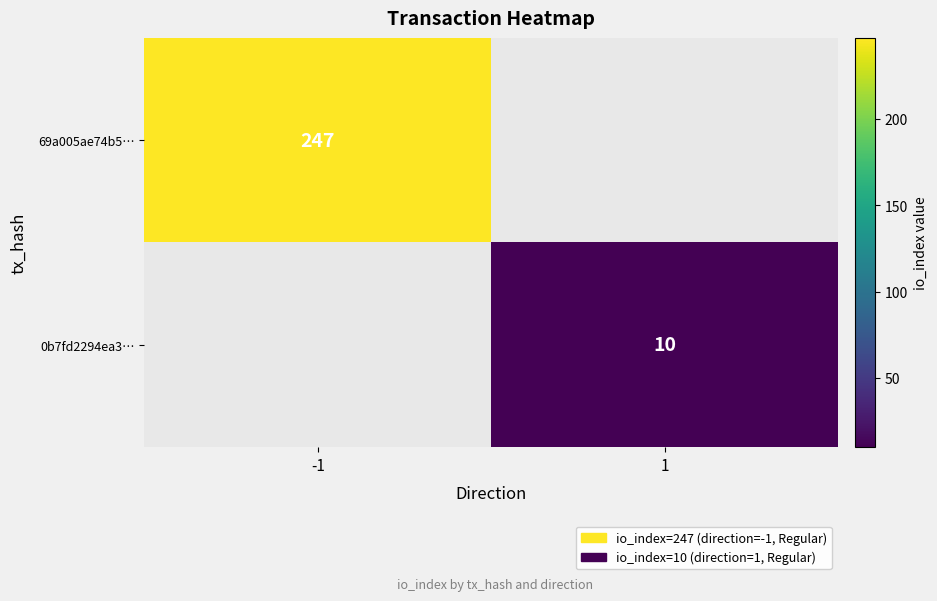

True or false: 0b7fd2294ea3… has a value of 10 at 1.

True